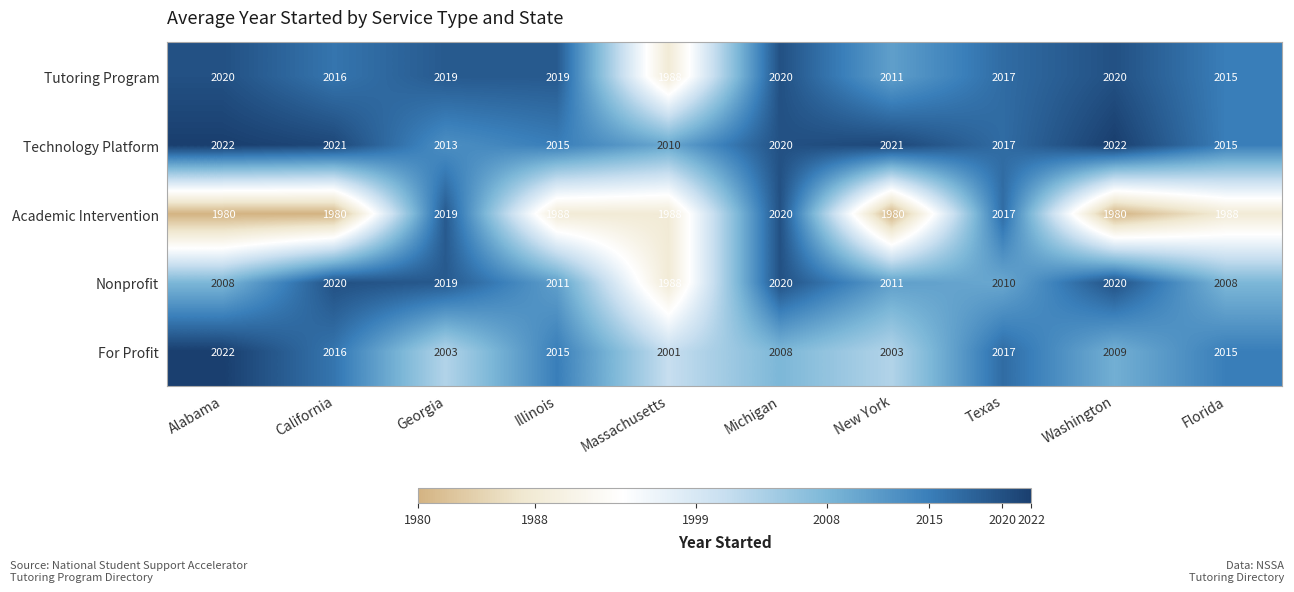

What is the difference between the maximum and minimum values in the Technology Platform series?

12